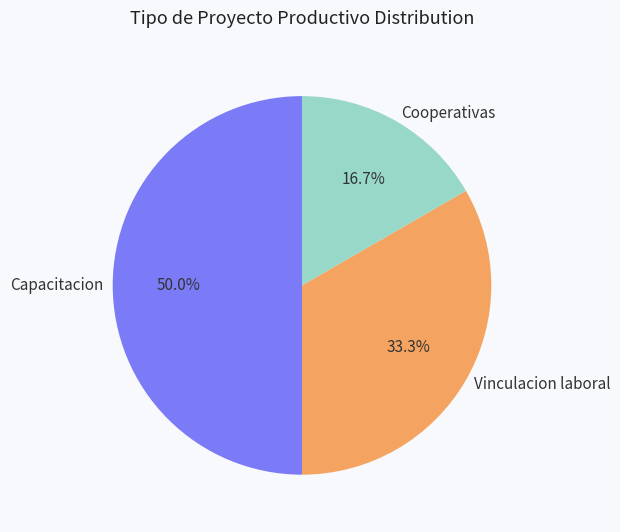

Which slice is the smallest?

Cooperativas